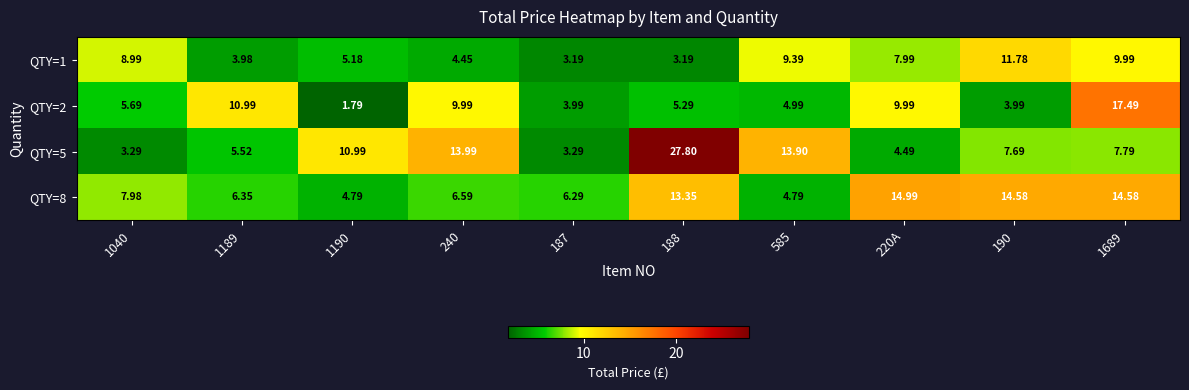

What is the total value across all series at 1190?

22.8